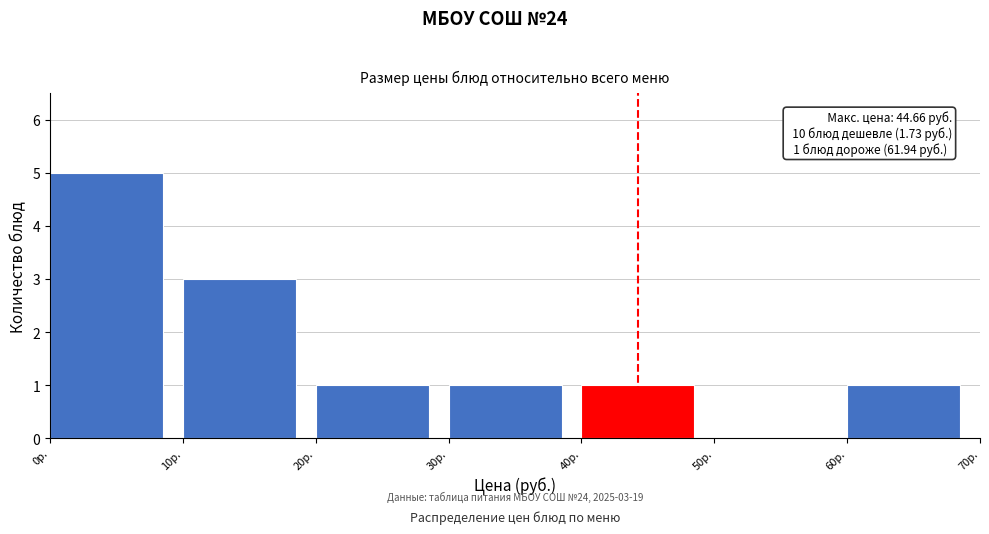

Which range on the x-axis has the tallest bar?

0 to 10